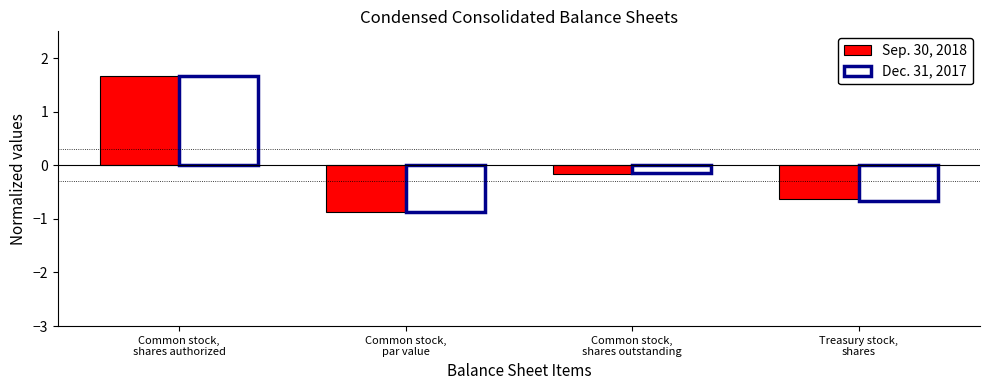

What is the value of the Sep. 30, 2018 bar at the 3rd from the left?

-0.2